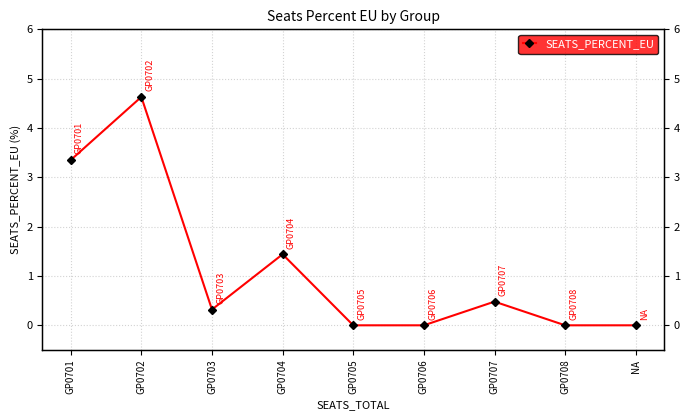

Where is the first local maximum?

GP0702